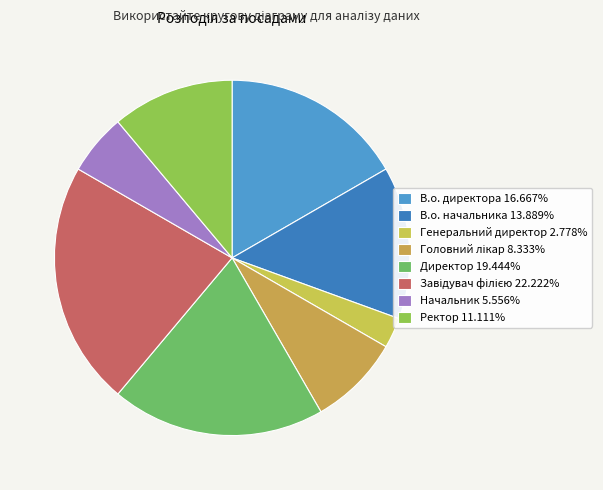

Count the number of slices in the pie.

8